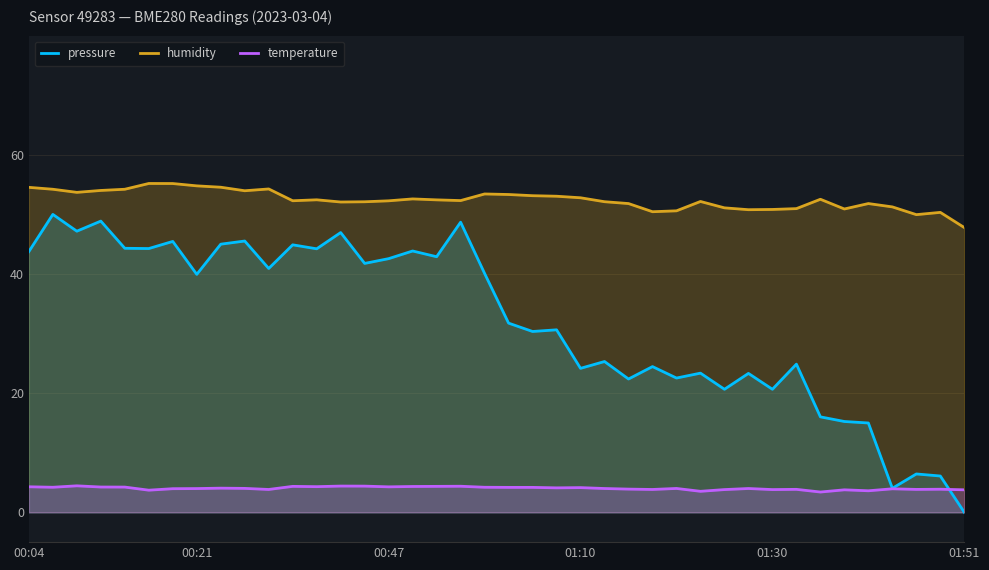

True or false: temperature and humidity cross at least once.

False